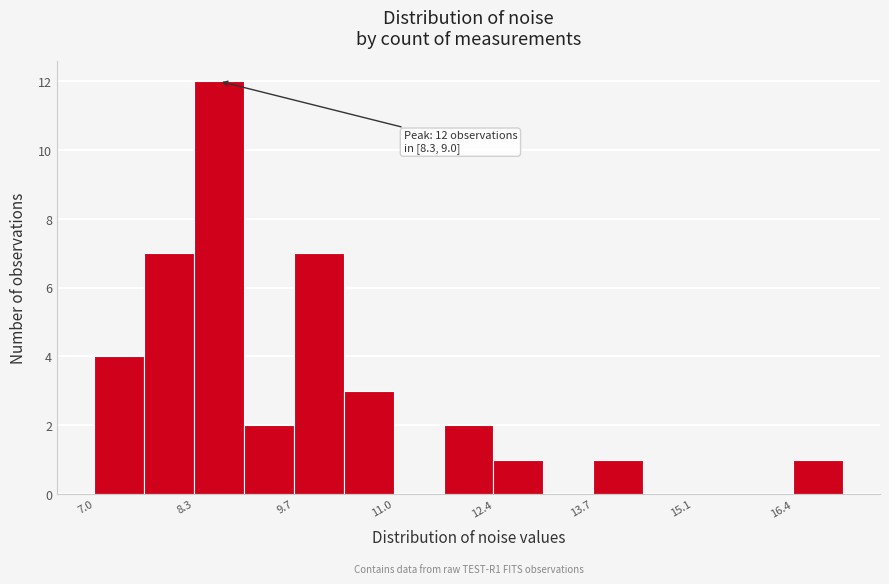

Around what value on the x-axis is the tallest bar? Give the approximate position of its centre, as read against the axis.

8.6